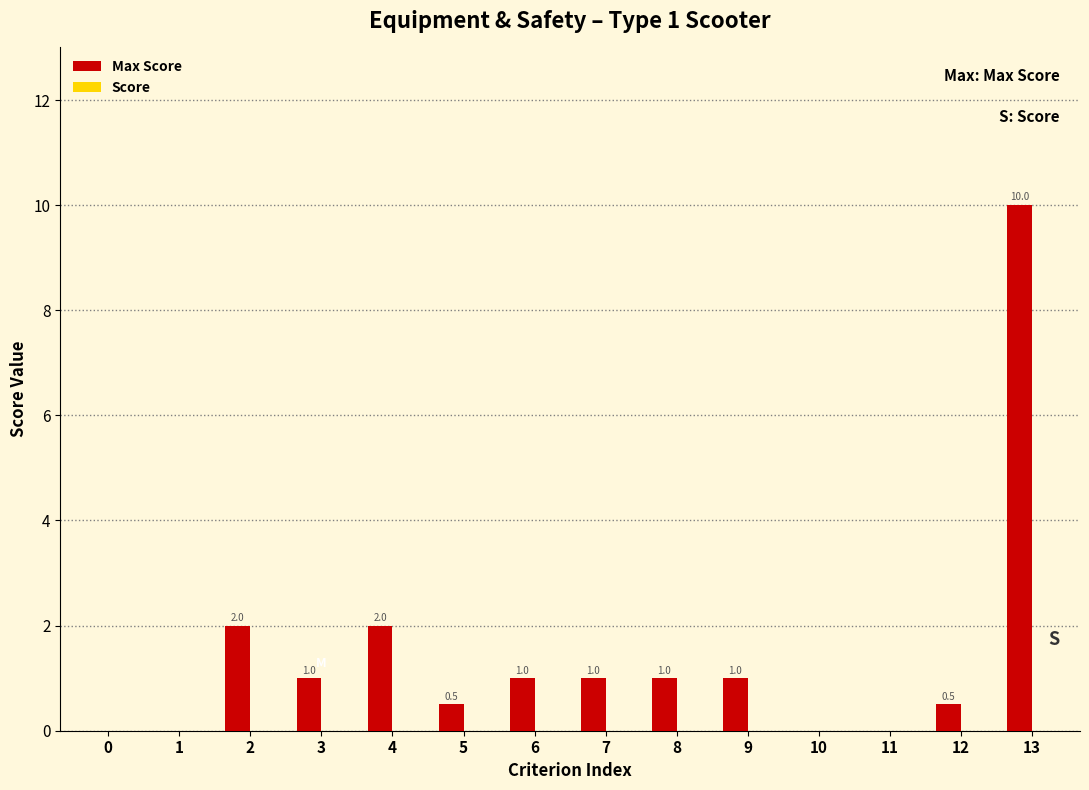

Reading right to left, transcribe all the data shown in this chart.

13=10.0	12=0.5	11=0.0	10=0.0	9=1.0	8=1.0	7=1.0	6=1.0	5=0.5	4=2.0	3=1.0	2=2.0	1=0.0	0=0.0